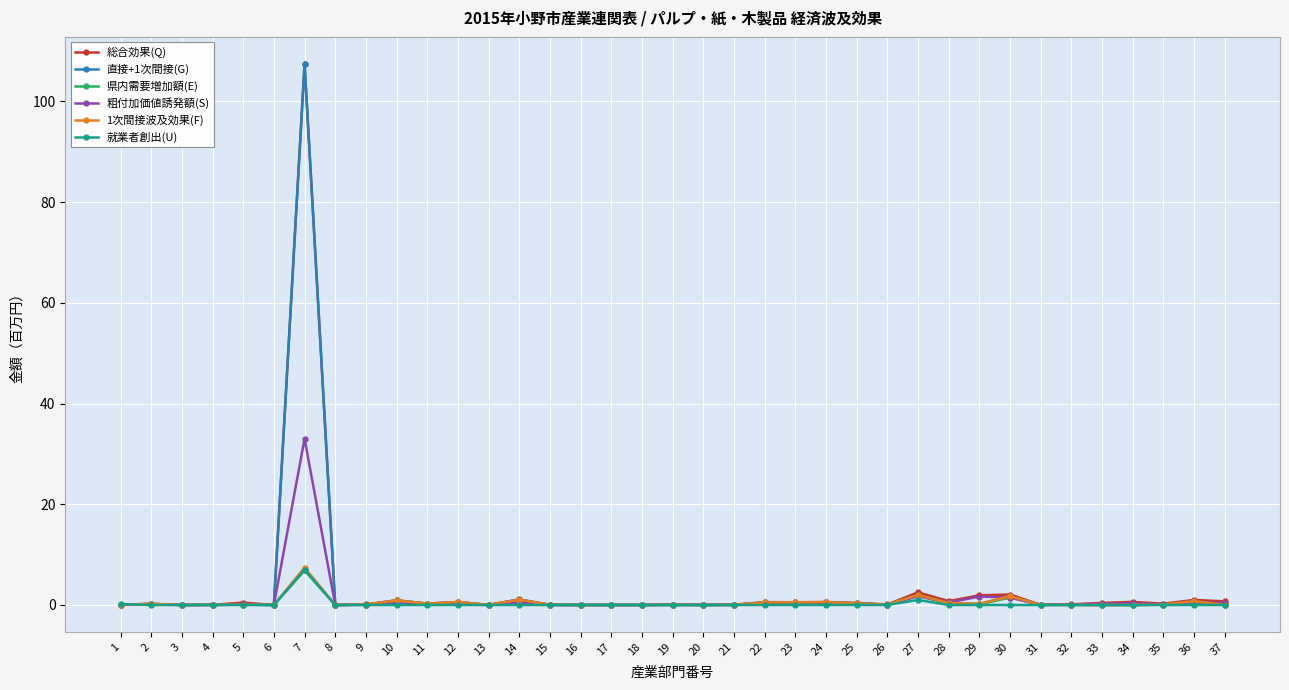

At which category is the sum across all series the highest?

7